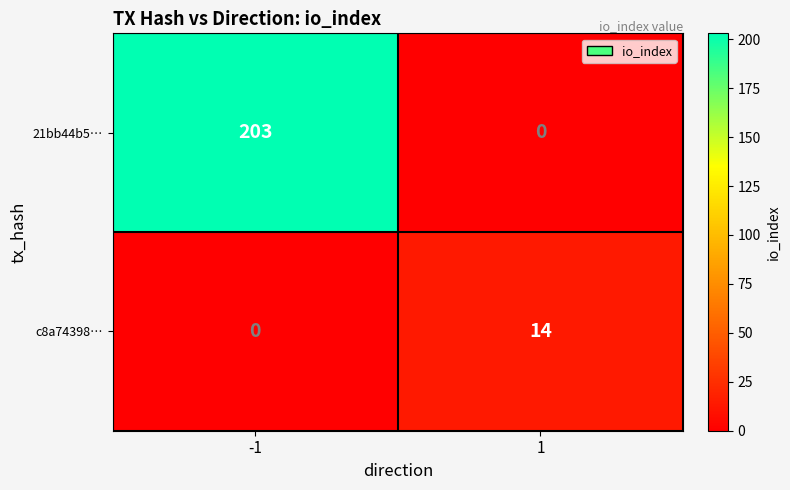

Read the 21bb44b5… value at -1, to the nearest 50.

200